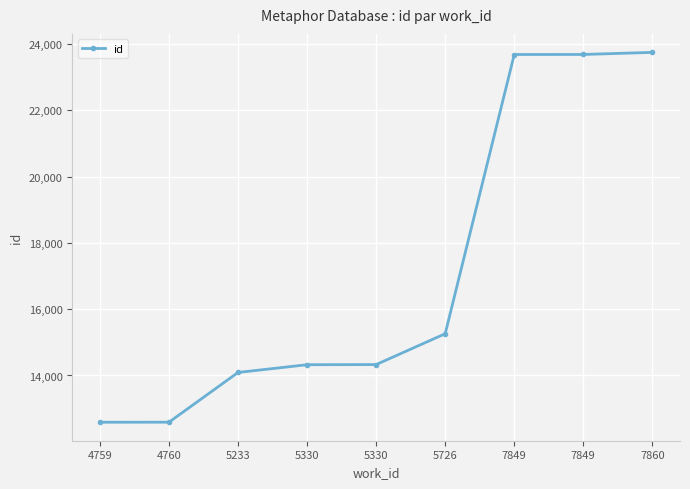

How many data points are less than 14329?

4